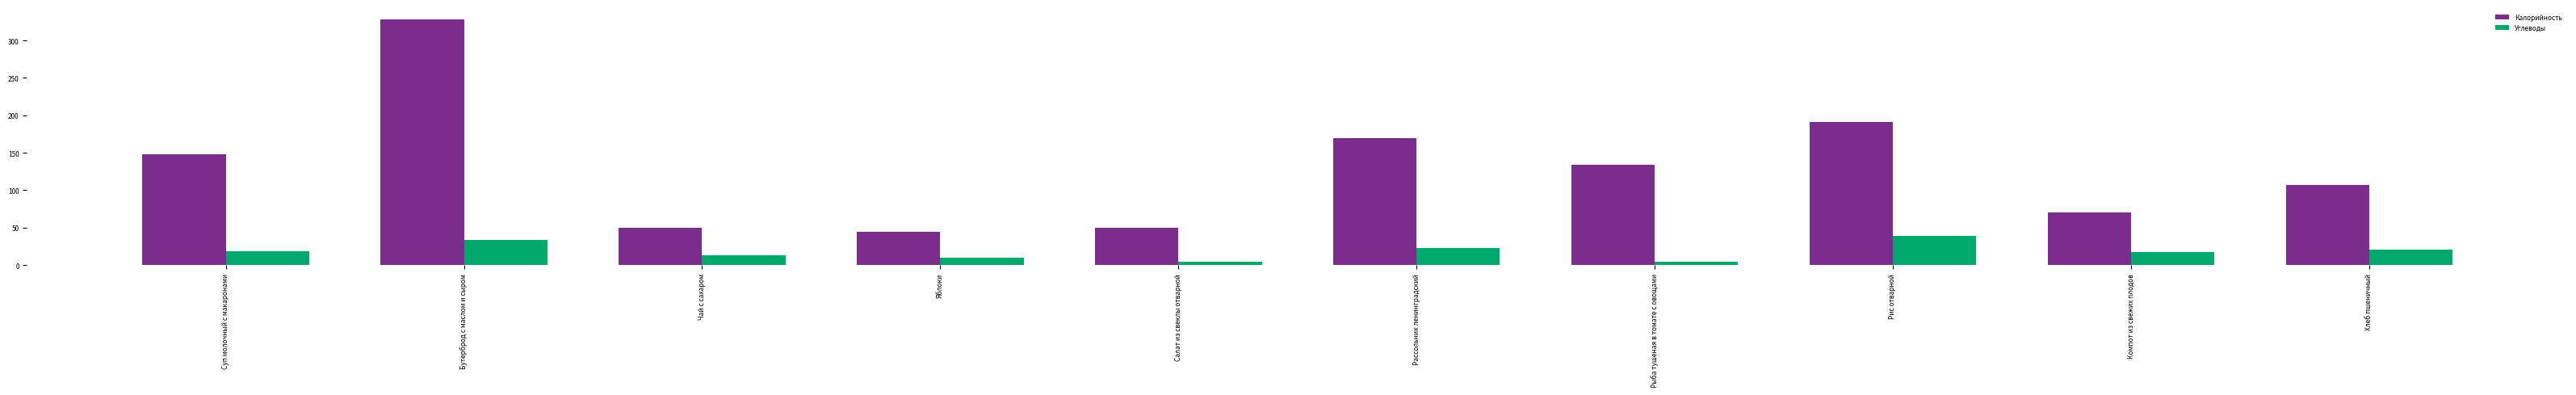

What is the total value across all series at Чай с сахаром?

62.3